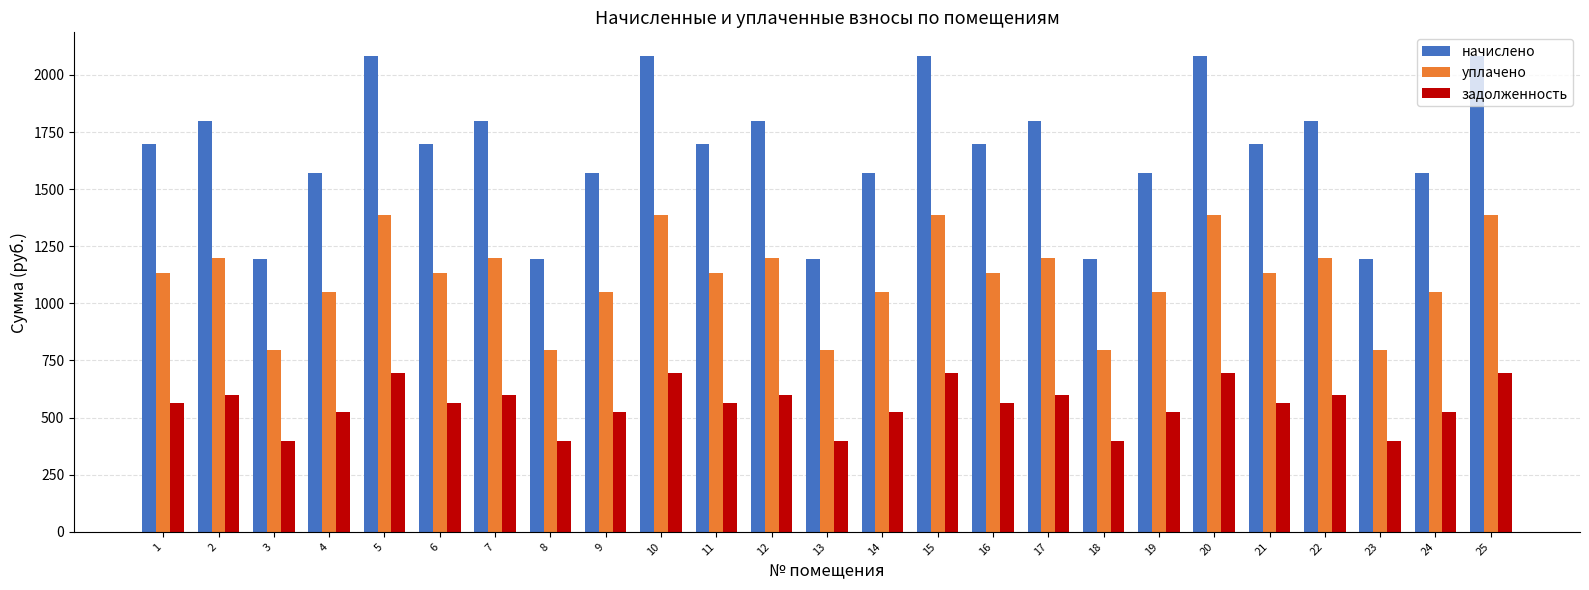

How many bars are there in each group?

3